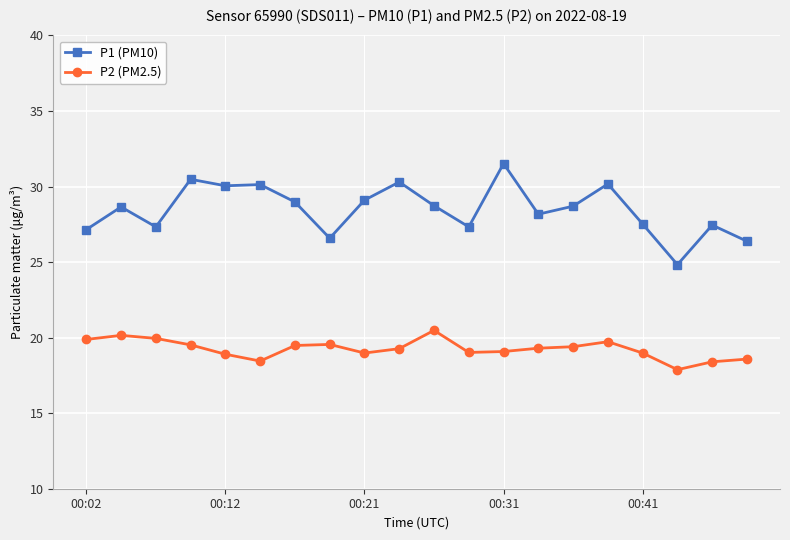

How many values in the P1 (PM10) series are below 28?

8